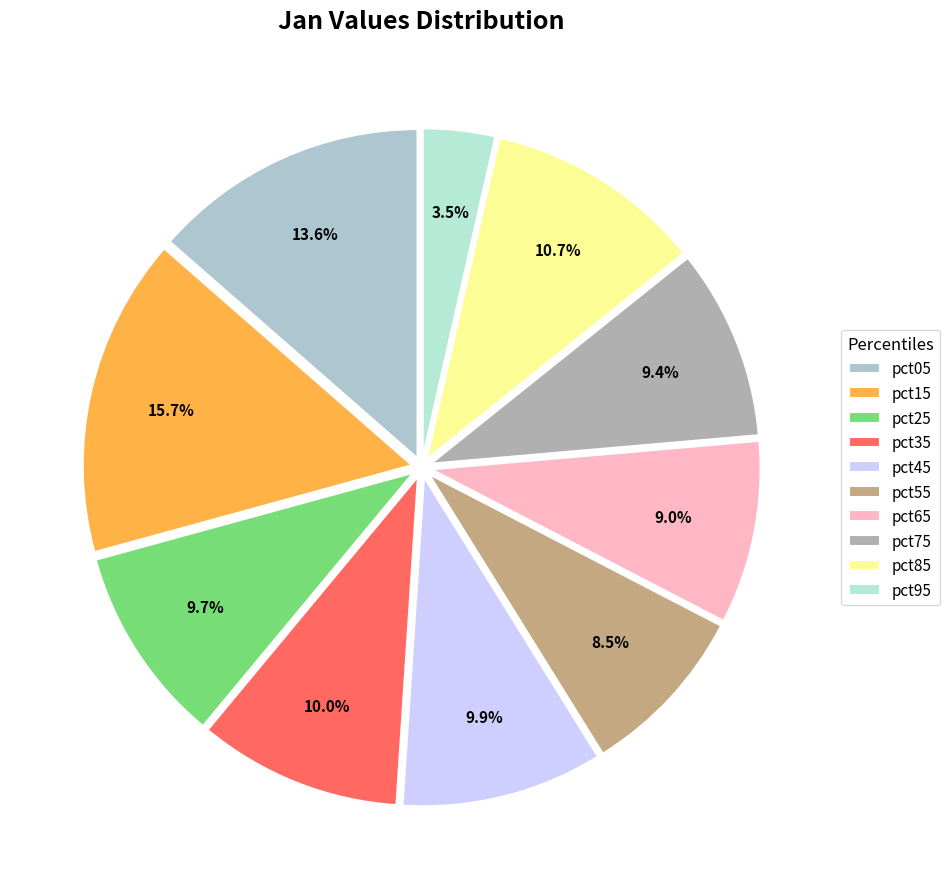

How many slices are in this pie chart?

10